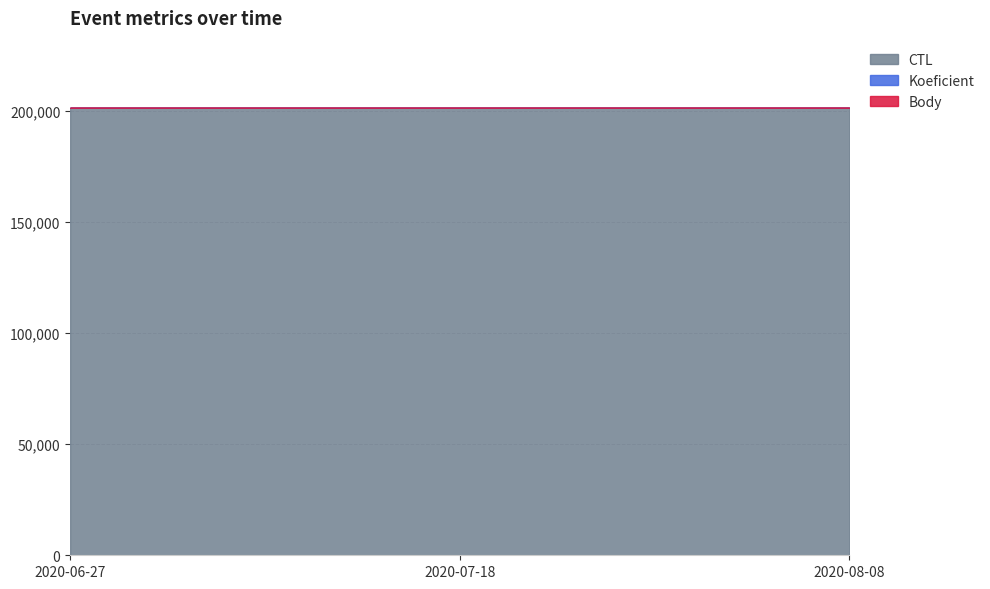

At which label does CTL first exceed 201407?

2020-08-08